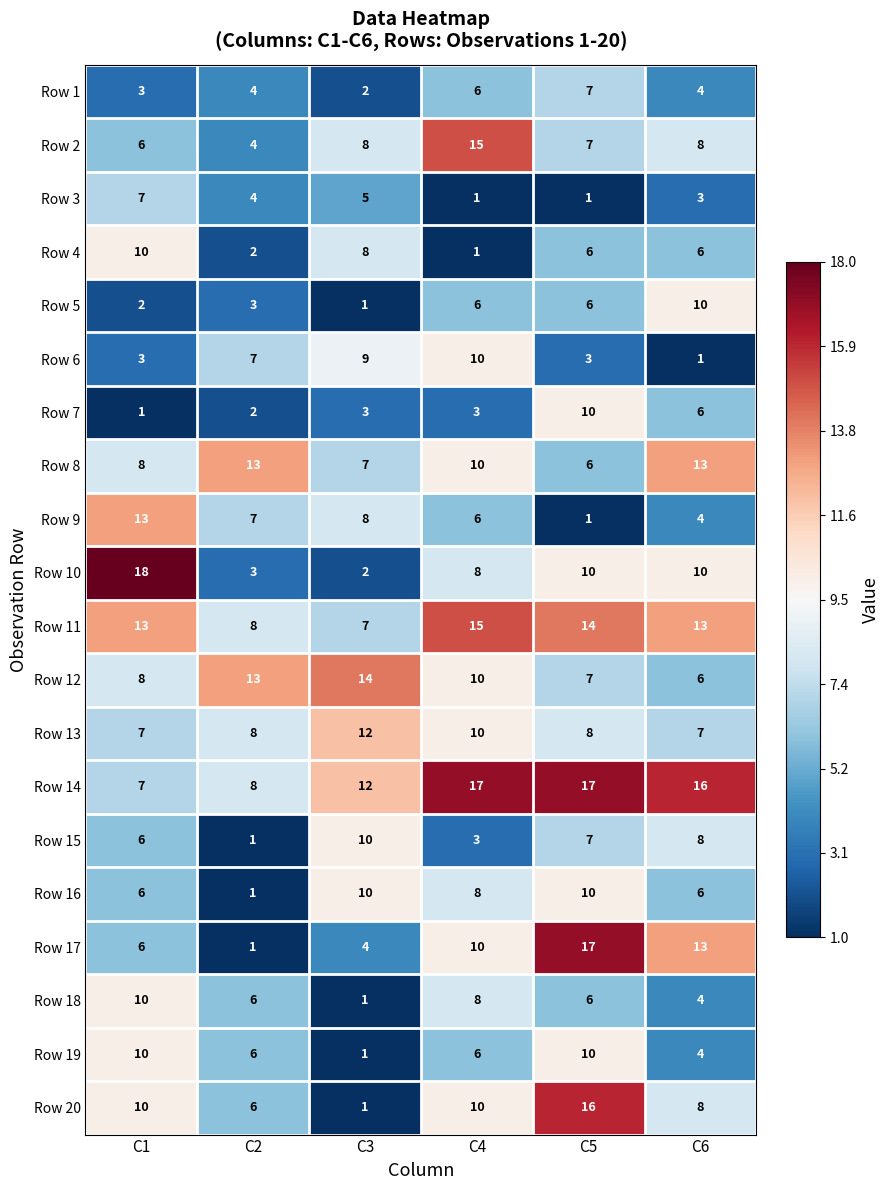

At which category is the sum across all series the highest?

C5